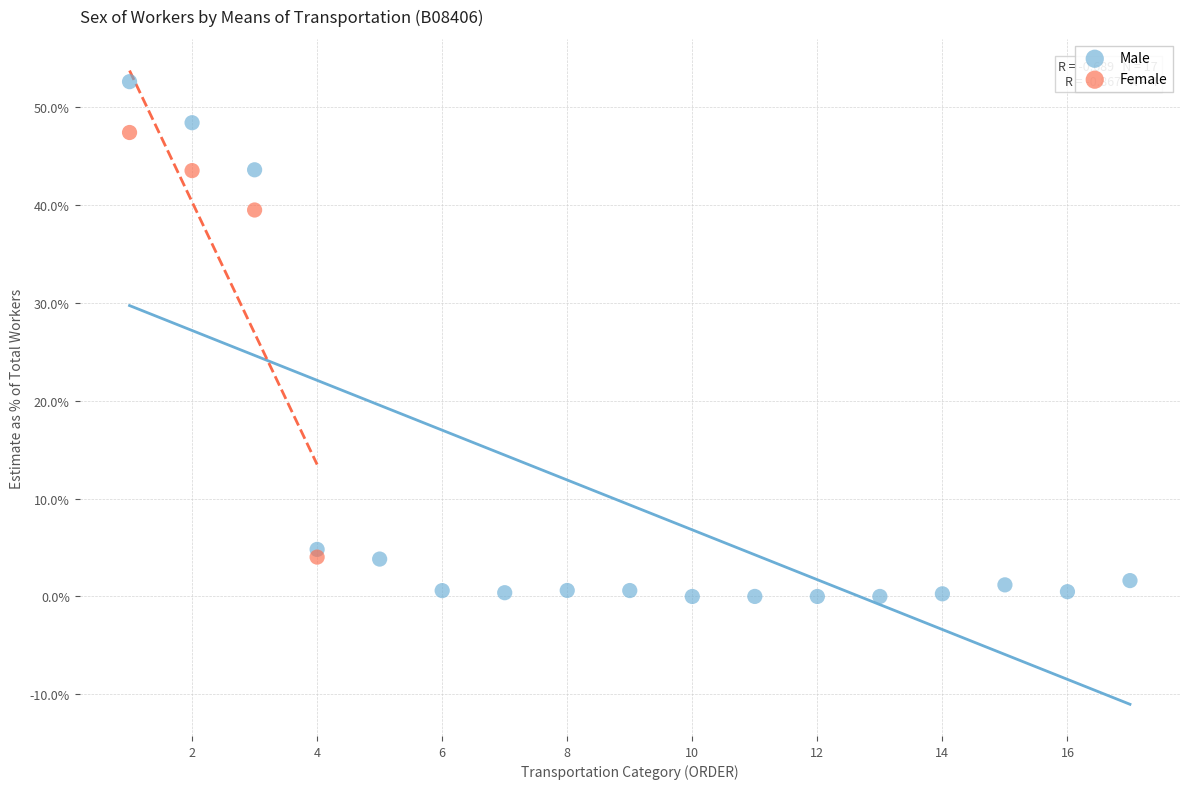

Which series reaches the maximum Y coordinate?

Male